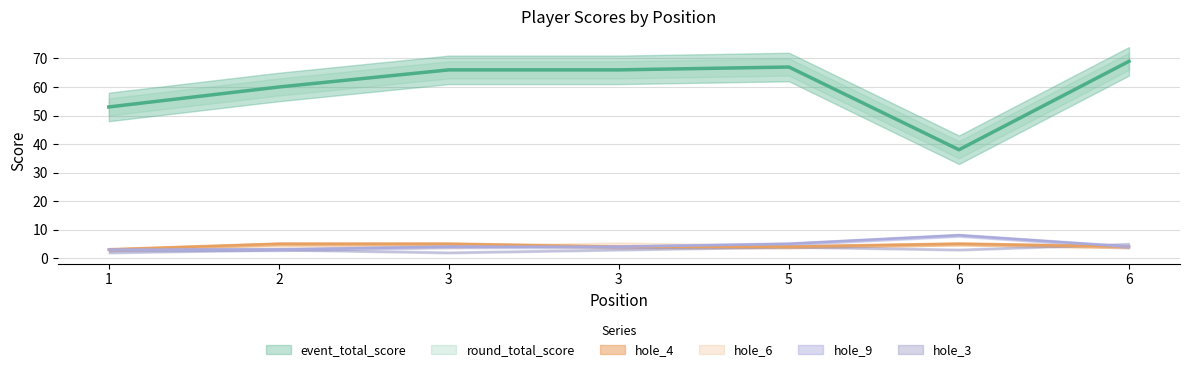

What is the difference between the hole_9 values at 3 and 2?

1